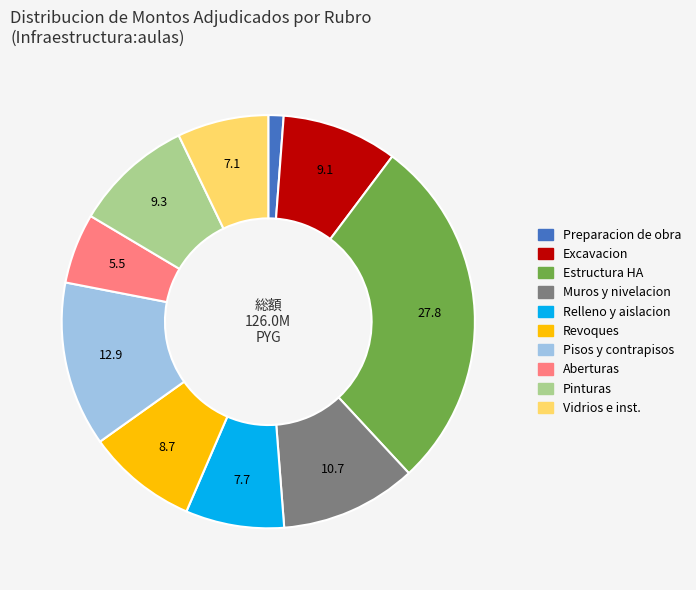

Is there any slice that represents more than half of the pie?

No